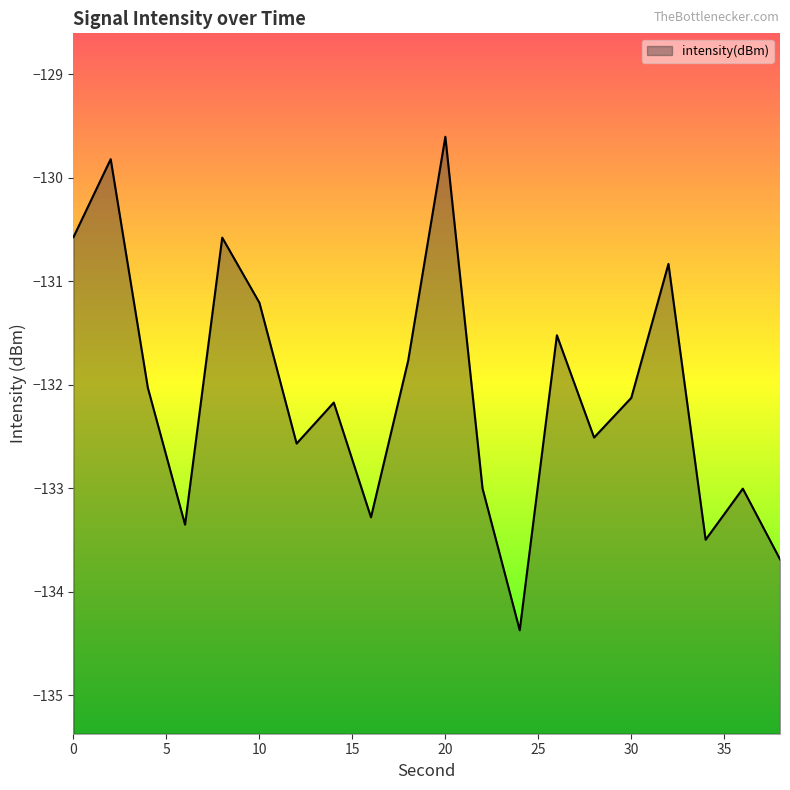

True or false: the data has more than 2 interior local peaks.

True